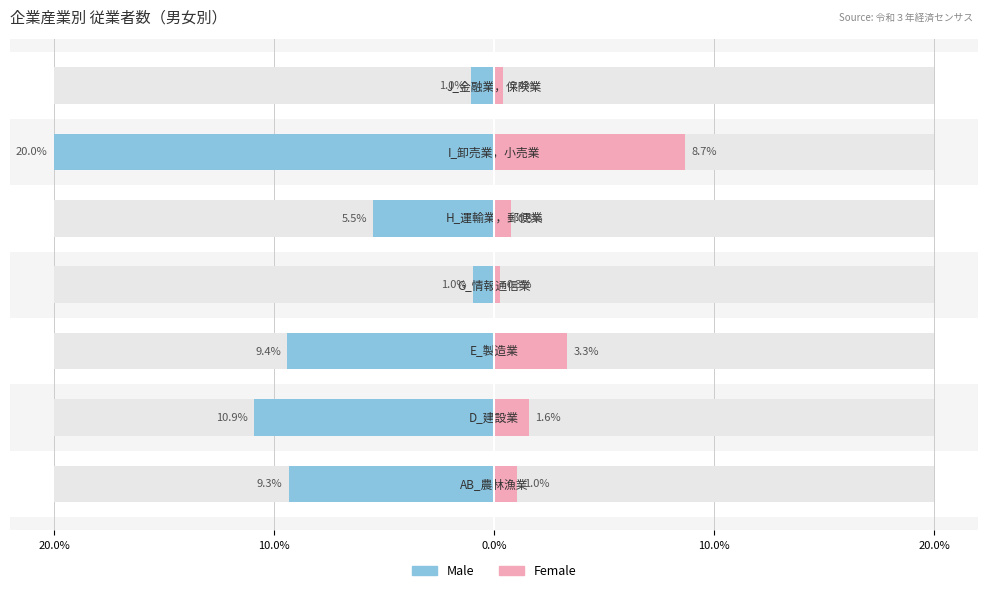

Reading left to right, transcribe all the data shown in this chart.

Male: -9.3	-10.9	-9.4	-1.0	-5.5	-20.0	-1.0
Female: 1.0	1.6	3.3	0.3	0.8	8.7	0.4